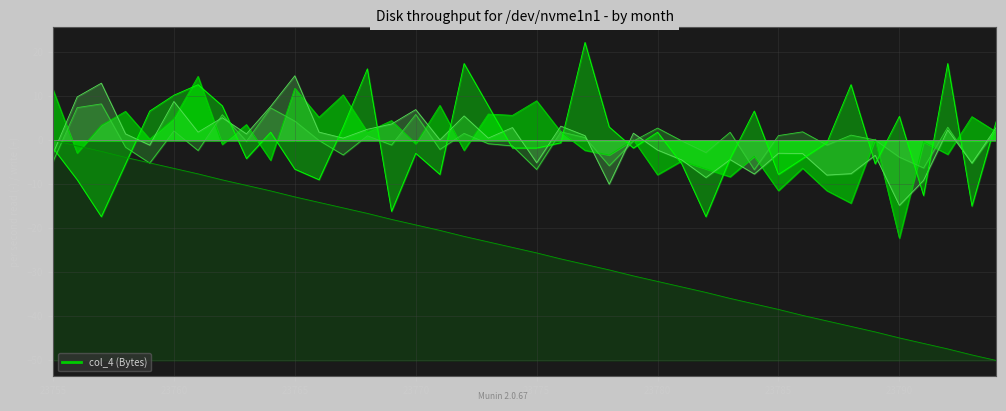

Reading left to right, list all the values displayed in this chart.

col_3: 0.0	-1.2	-2.5	-3.9	-5.1	-6.4	-7.6	-9.0	-10.2	-11.5	-12.8	-14.1	-15.3	-16.6	-18.0	-19.2	-20.5	-21.8	-23.1	-24.3	-25.6	-26.9	-28.2	-29.4	-30.8	-32.0	-33.3	-34.5	-35.9	-37.2	-38.4	-39.8	-41.0	-42.3	-43.5	-44.9	-46.1	-47.4	-48.8	-50.0
col_4: 11.5	-2.9	3.4	6.6	0.3	4.9	14.5	-0.9	3.6	-4.5	11.8	5.2	10.3	1.9	4.5	-0.8	7.9	-2.3	6.0	5.7	9.0	1.9	-2.3	-3.3	0.1	-7.8	-4.7	-6.5	-8.3	-3.6	-11.4	-6.3	-11.4	-14.3	0.3	-22.2	-0.3	-3.2	5.4	1.9
col_5: -4.8	7.4	8.3	-1.6	-5.2	2.1	-2.3	5.8	-0.2	7.4	4.4	-0.0	-3.3	1.0	-1.1	5.9	-2.1	1.6	-0.8	-1.3	-6.6	1.9	0.6	-5.8	-0.2	2.8	-0.1	-2.8	1.8	-6.7	1.1	1.9	-1.1	1.2	0.1	-3.8	-6.3	3.0	-5.2	2.3
col_6: -3.0	9.9	13.0	1.5	-1.1	8.8	1.9	5.2	1.5	7.7	14.7	1.9	0.5	2.5	3.7	7.0	0.1	5.6	0.5	2.9	-5.1	3.2	1.1	-10.0	1.6	-2.2	-4.4	-8.4	-4.4	-7.6	-2.9	-3.0	-7.9	-7.6	-3.4	-14.8	-9.1	2.4	-5.2	2.9
col_7: -1.7	-8.9	-17.3	-5.3	6.7	10.3	12.7	7.9	-4.1	1.9	-6.5	-8.9	3.1	16.3	-16.1	-2.9	-7.7	17.5	7.9	-1.7	-1.7	-0.5	22.3	3.1	-1.7	1.9	-5.3	-17.3	-4.1	6.7	-7.7	-4.1	-0.5	12.7	-5.3	5.5	-12.5	17.5	-14.9	4.3